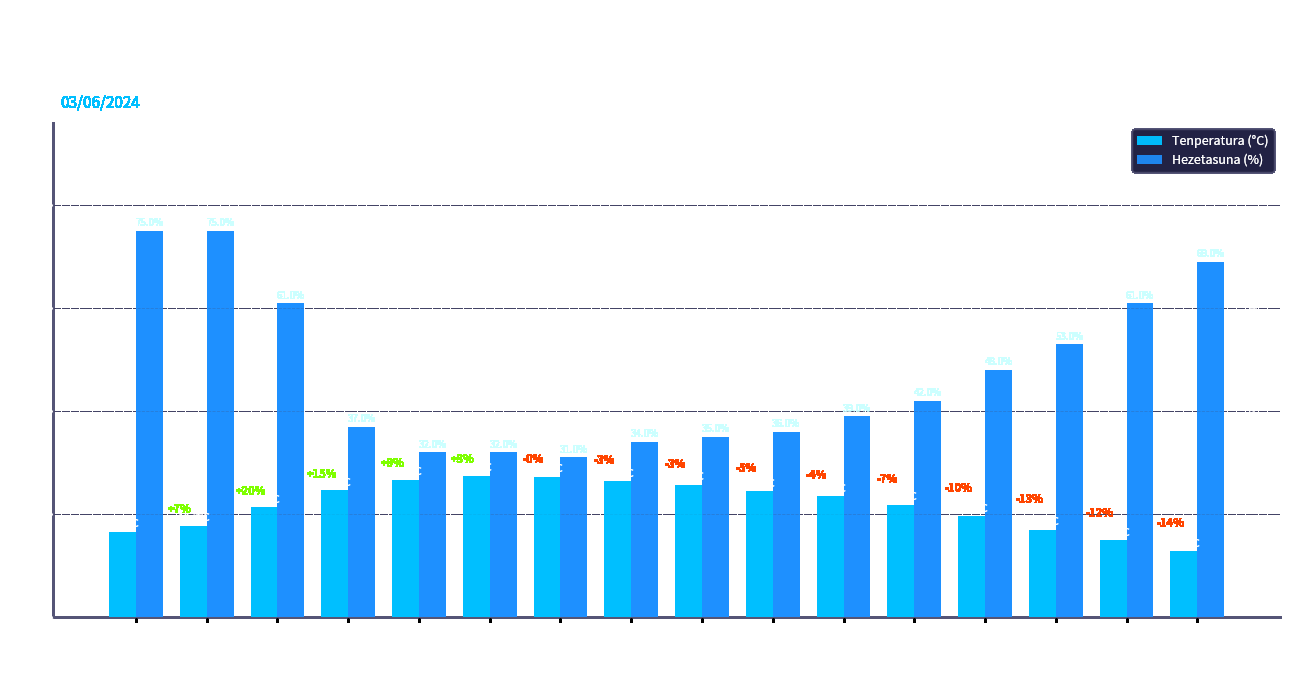

At which label is Tenperatura (°C) closest to 20?

10:00